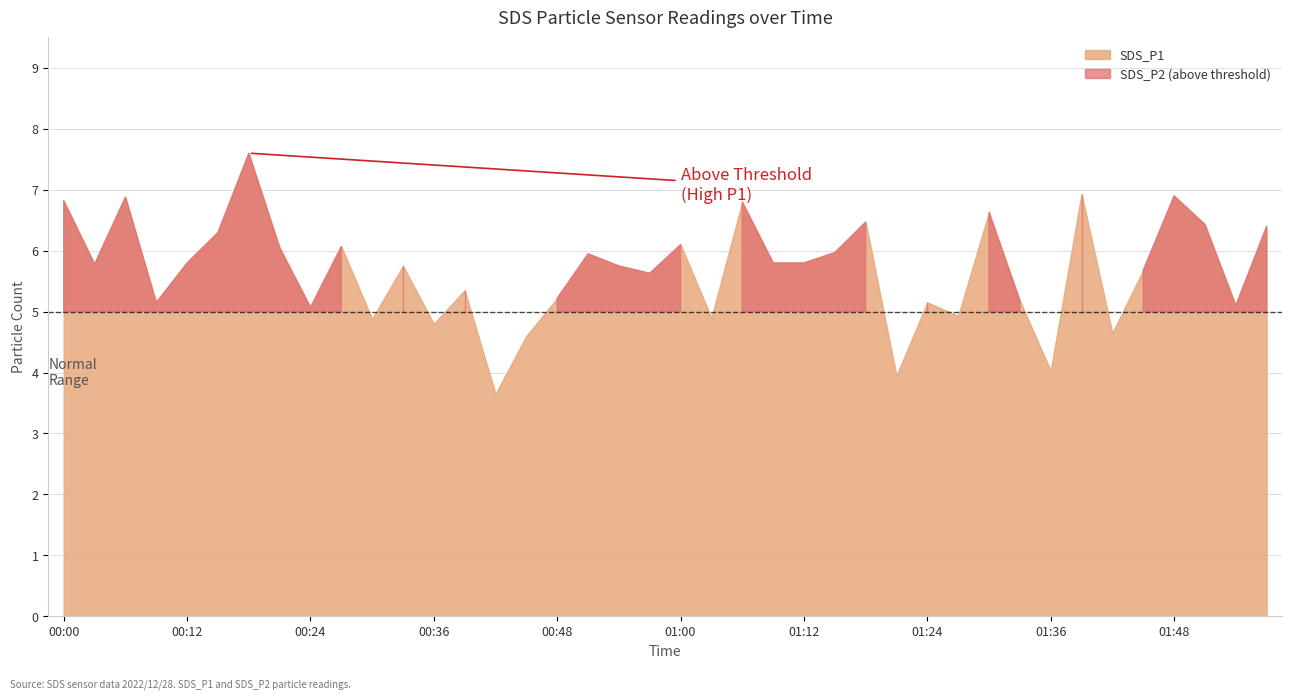

What is the maximum value shown in the chart?

7.6